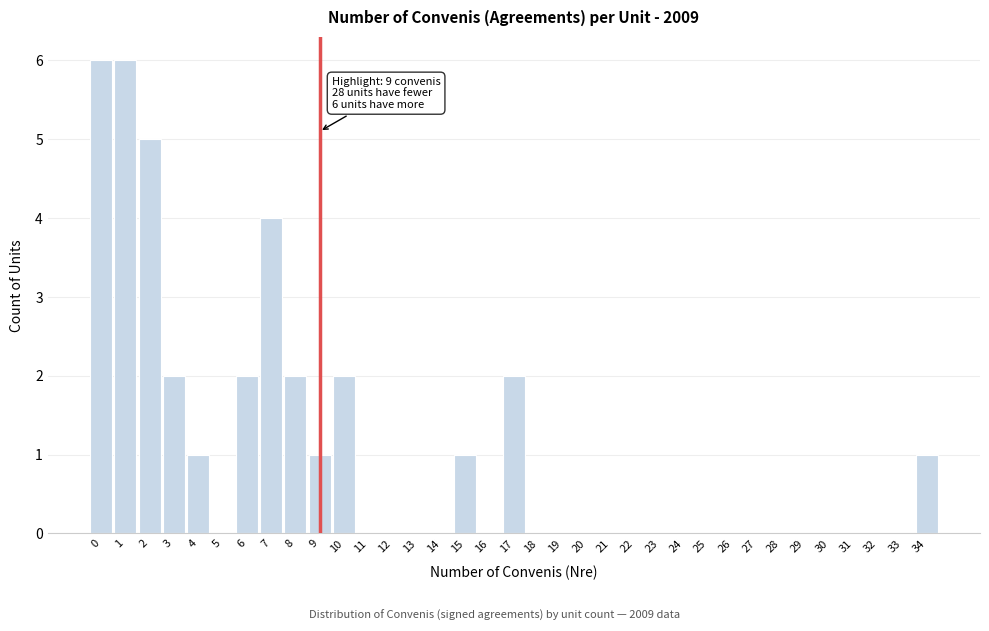

What is the maximum value shown in the chart?

6